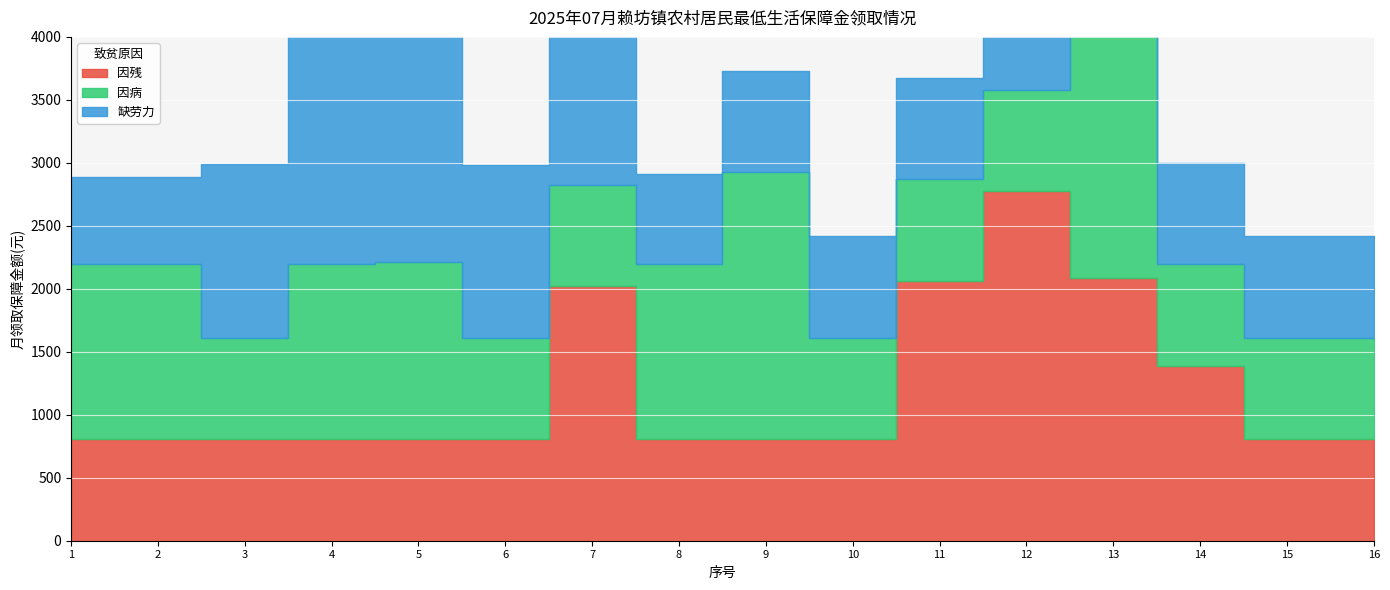

True or false: 缺劳力 has a value of 806 at 13.

True